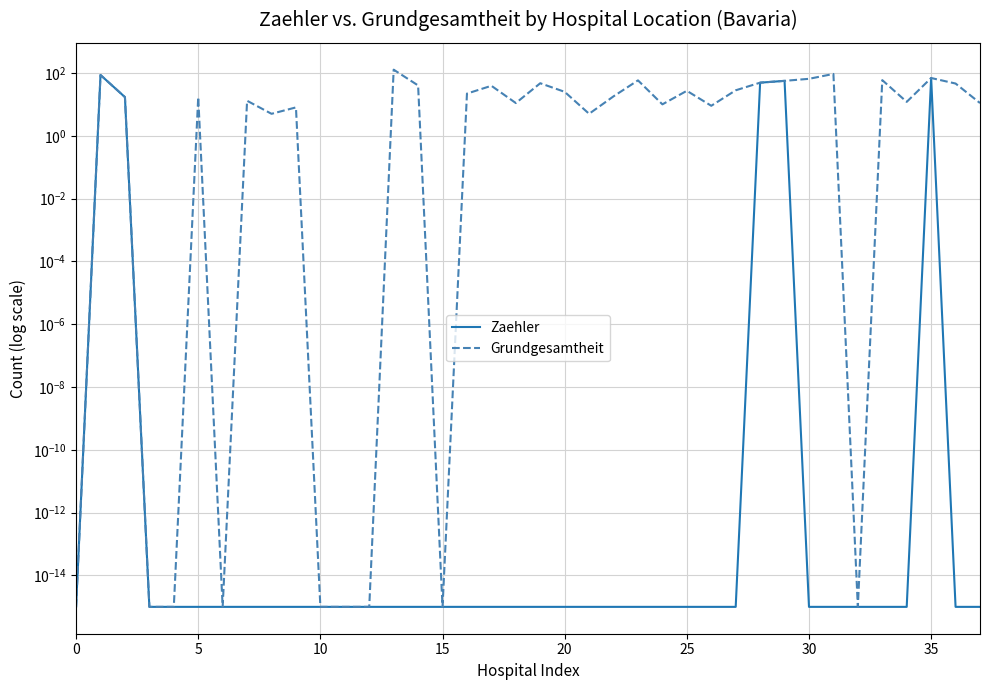

What is the difference between the highest and lowest values at 35?

13.0